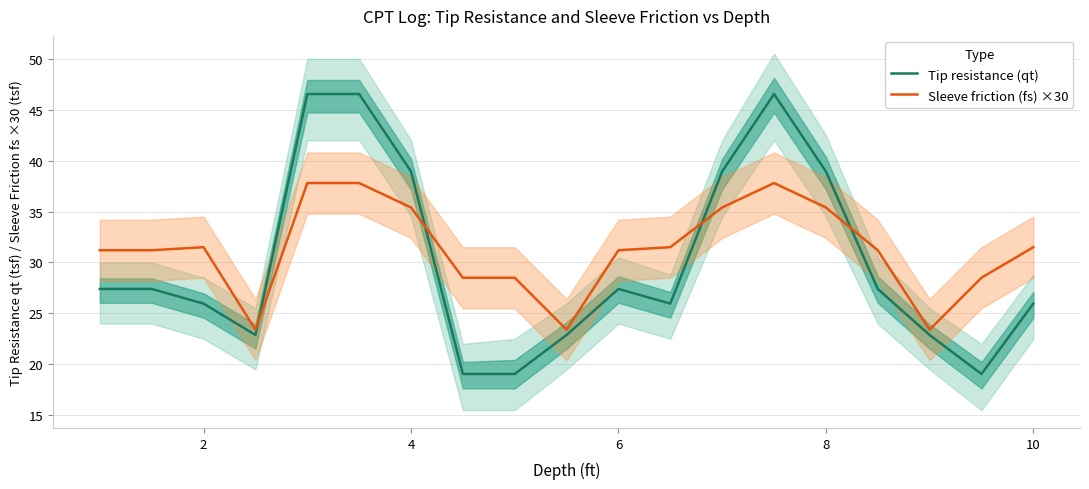

What is the difference between the second highest and minimum values in the Tip resistance (qt) series?

27.5